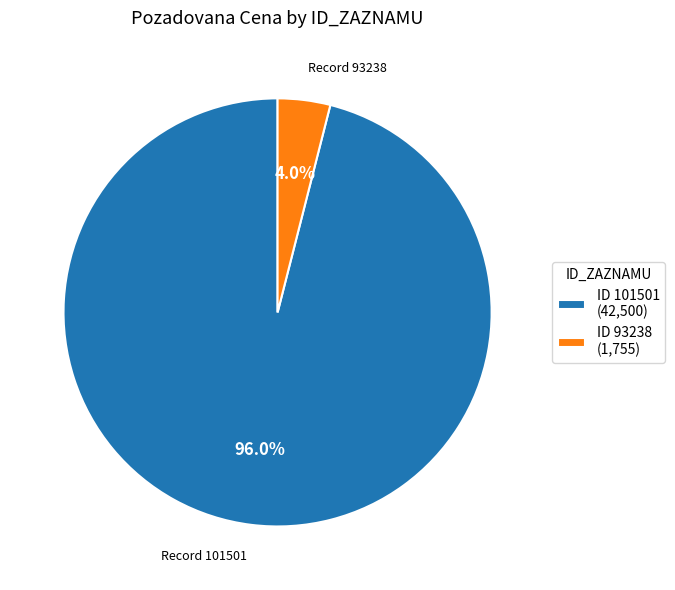

How much of the chart is everything except ID 93238 (1,755)?

96.0%